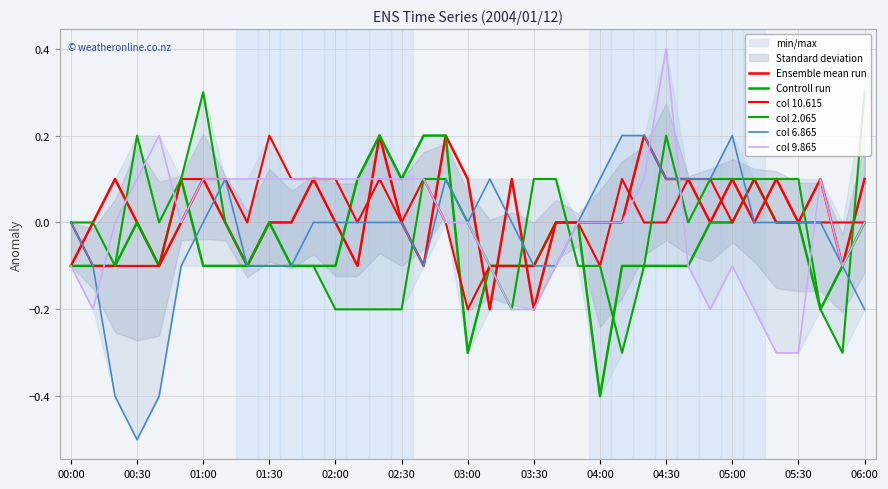

The col 10.615 series shows -0.2 at 00:30. True or false?

False